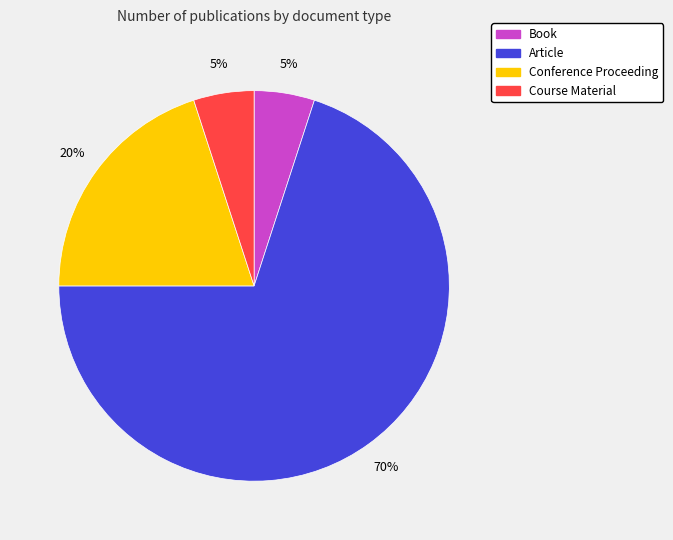

How many slices are in this pie chart?

4